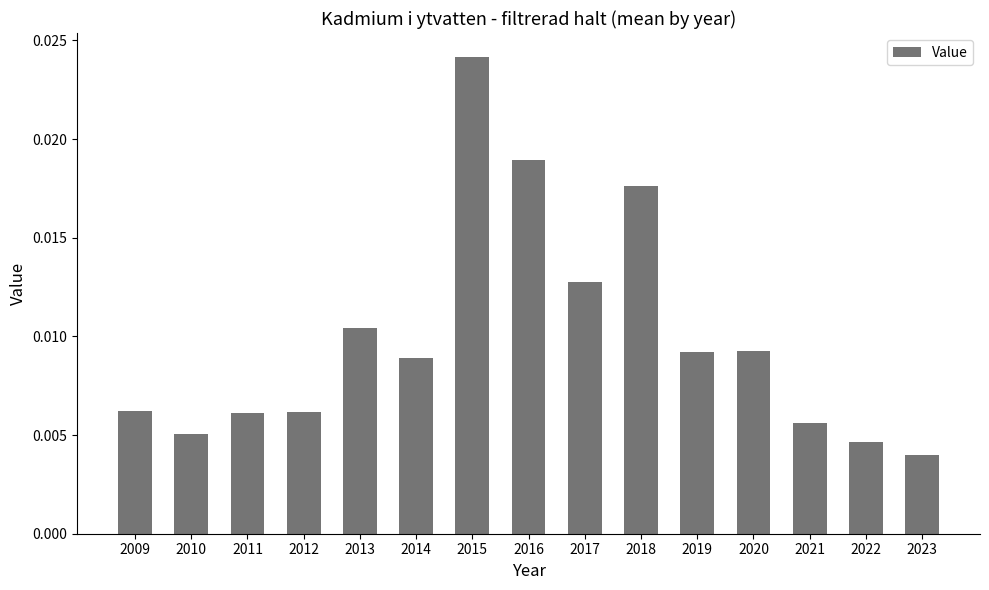

Count the values in the range 0 to 1.

15